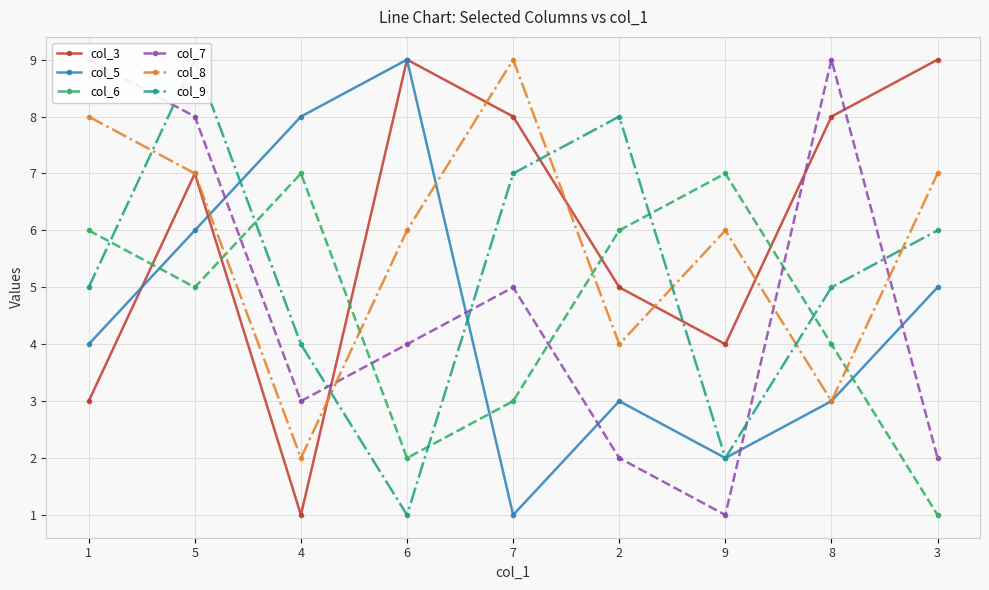

What is the lowest value of the col_6 series?

1